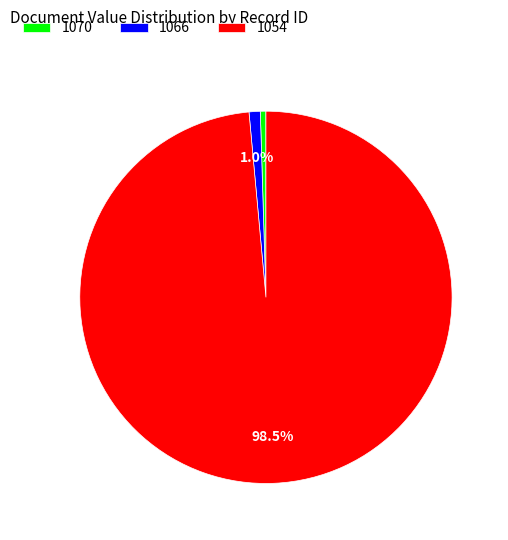

Count the number of slices in the pie.

3